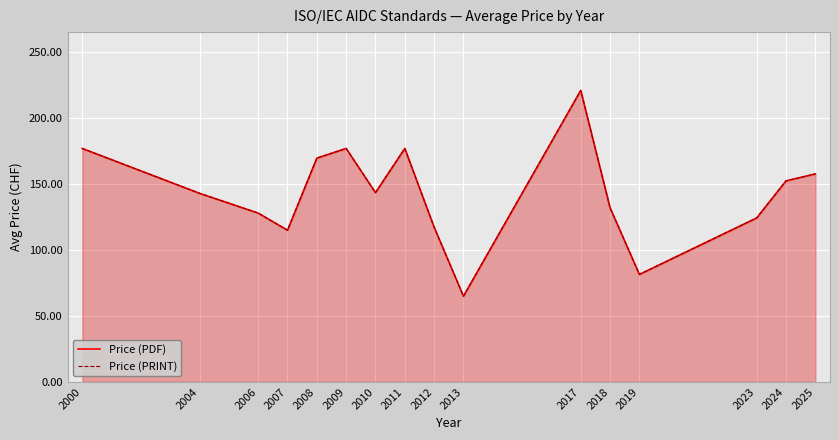

How many categories are shown in the chart?

16